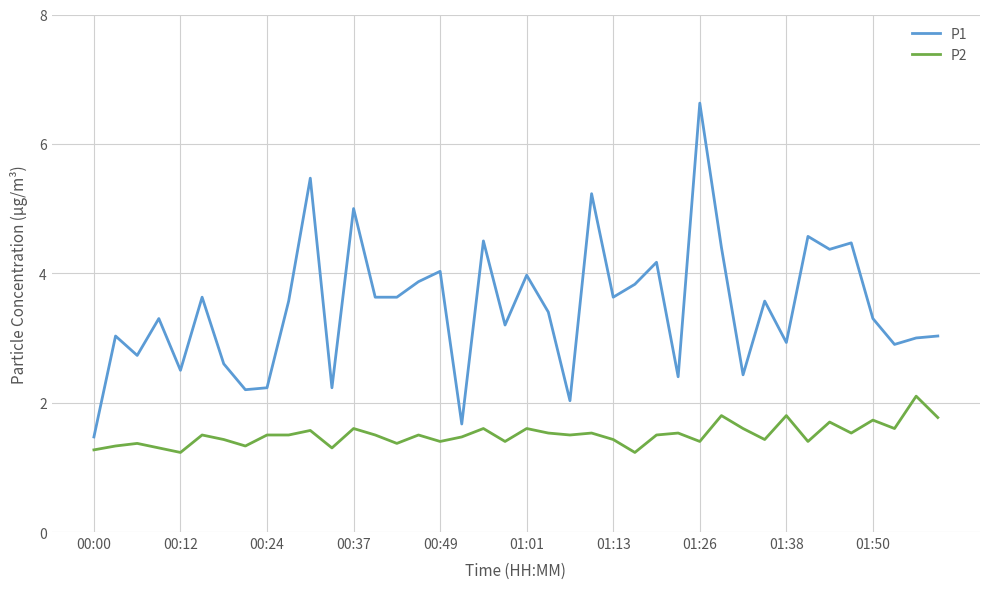

Rank the series by their average value, from lowest to highest.

P2, P1